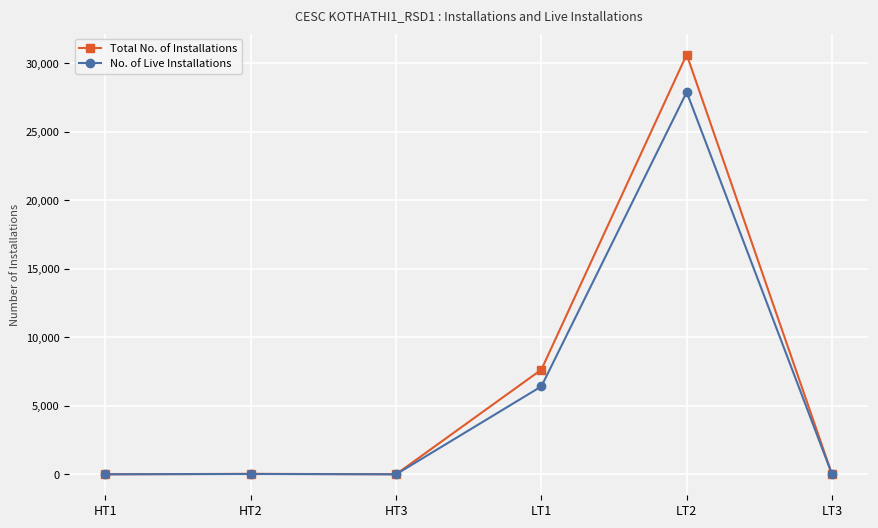

What is the label of the 5th point from the left?

LT2